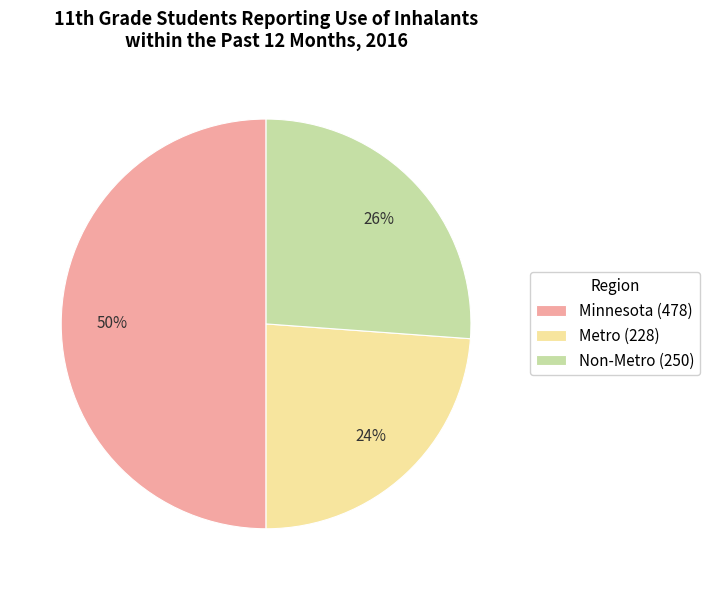

Which slice is the smallest?

Metro